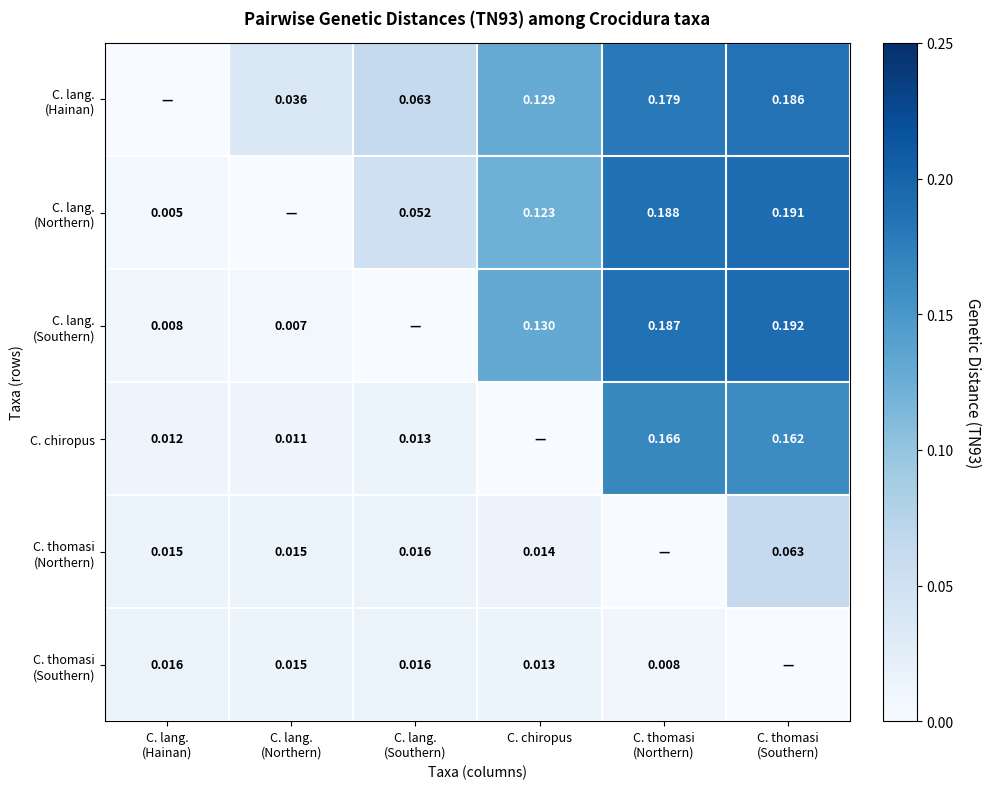

Count the number of categories in the chart.

6